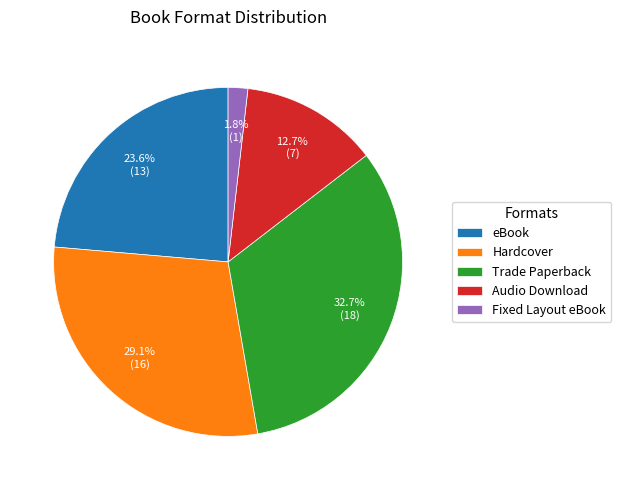

The eBook slice represents 24% of the pie. True or false?

True